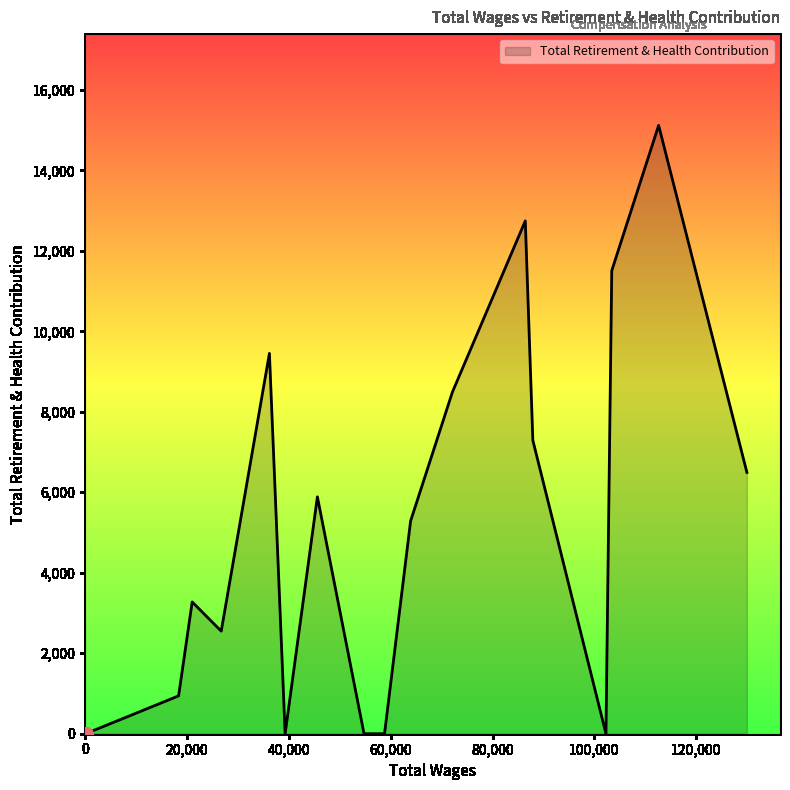

What is the difference between the maximum and minimum values?

15119